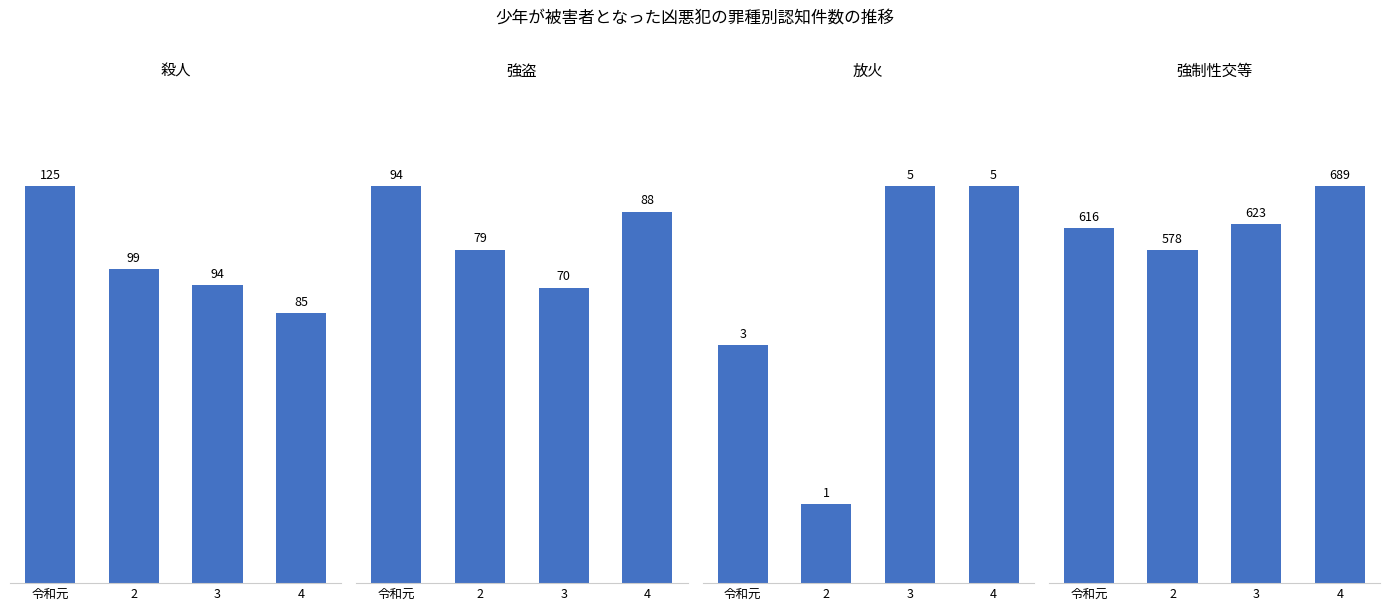

What is the maximum value shown in the chart?

689